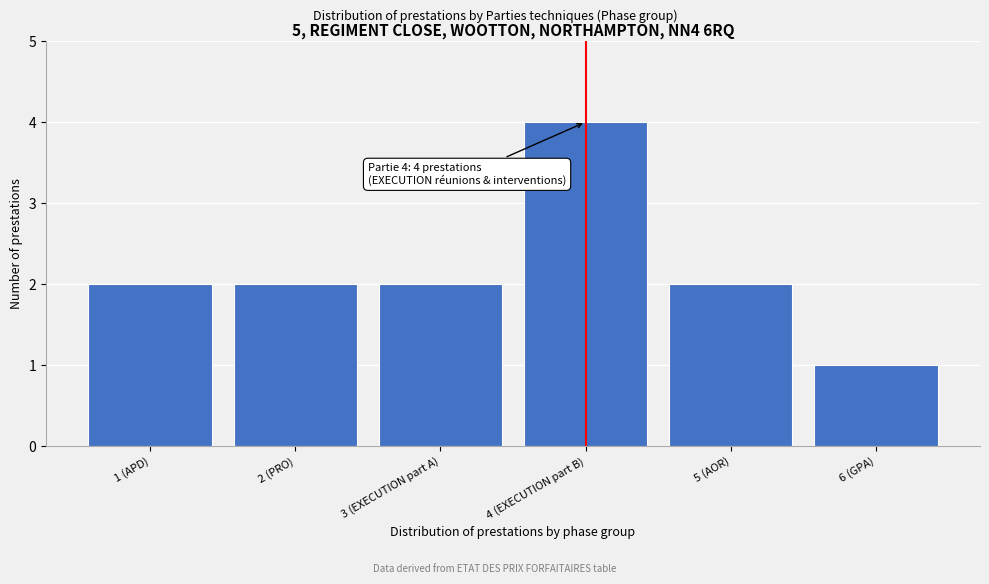

Reading left to right, what are all the values shown in this chart?

1 (APD)=2	2 (PRO)=2	3 (EXECUTION part A)=2	4 (EXECUTION part B)=4	5 (AOR)=2	6 (GPA)=1